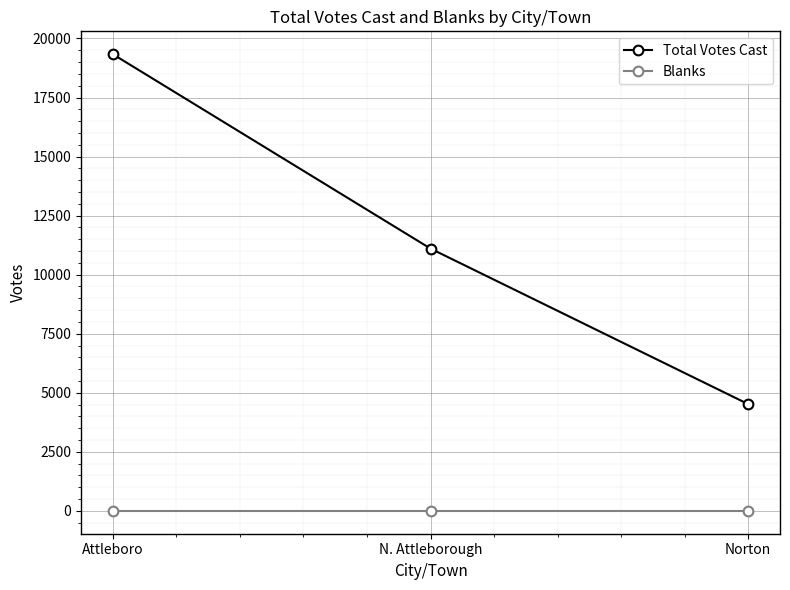

How many lines are shown in the chart?

2